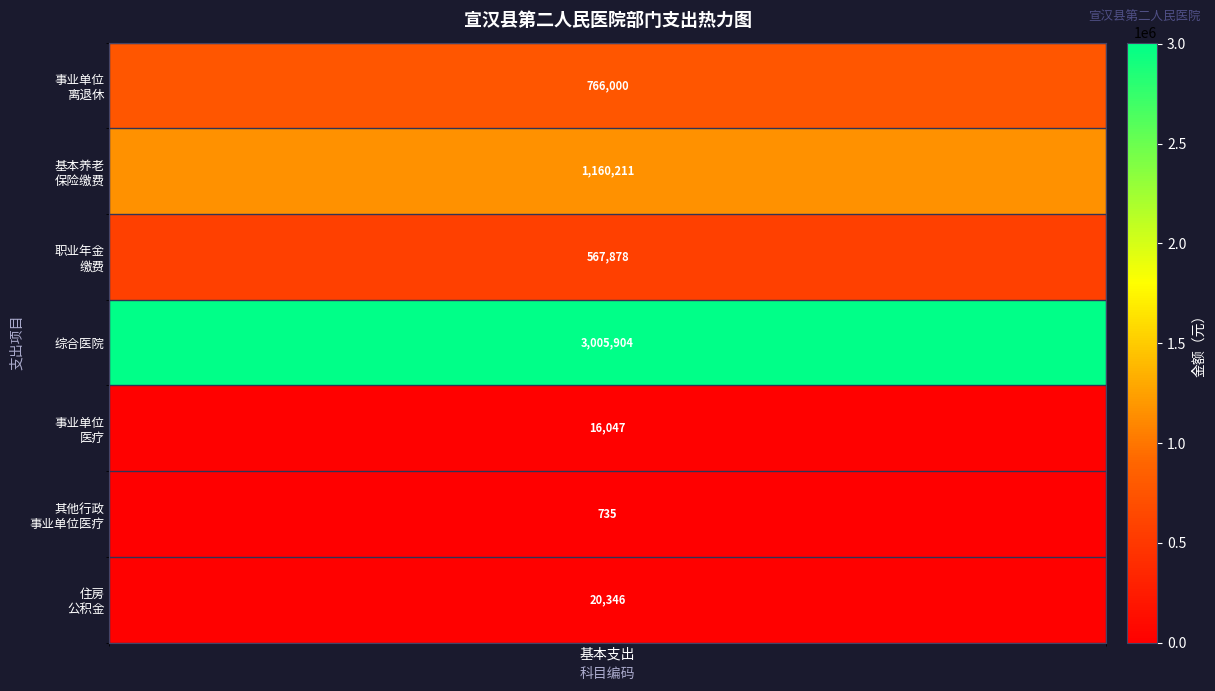

Approximately how many times larger is the value at 3 compared to 2?

5.3